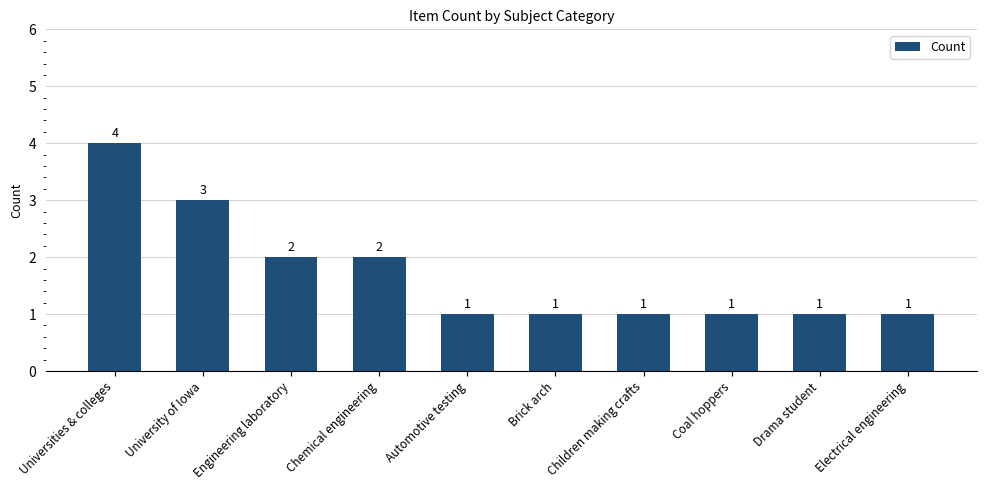

What is the average value?

2